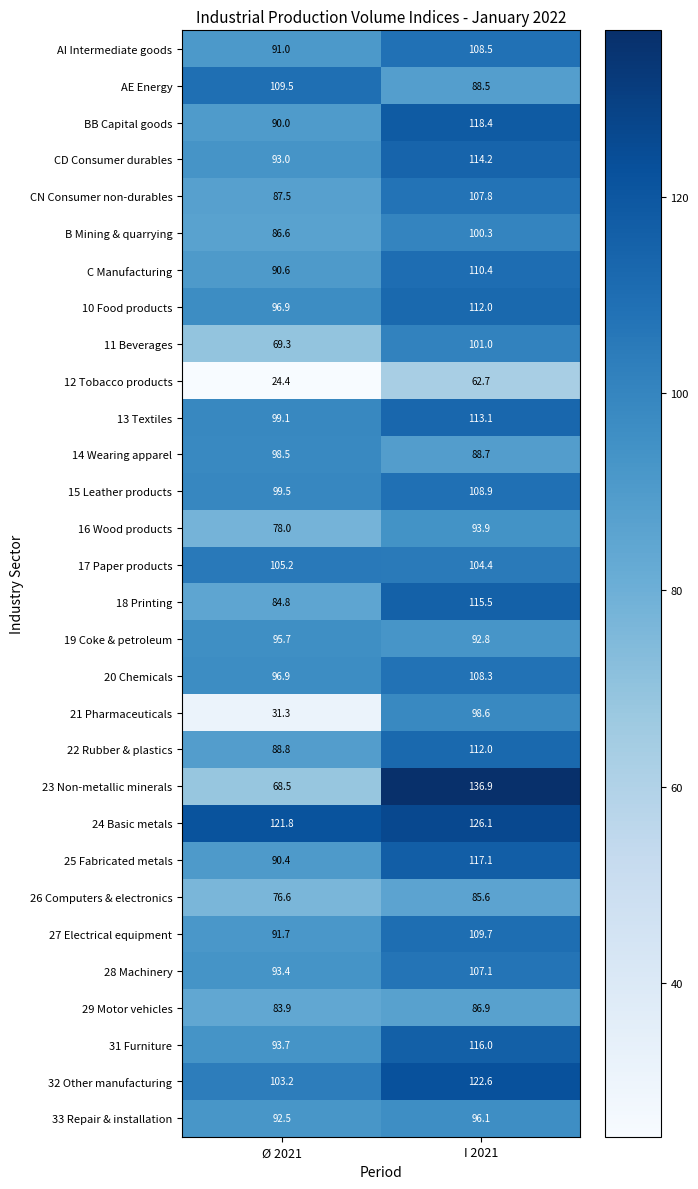

Rank the categories by 10 Food products value from lowest to highest.

Ø 2021, I 2021